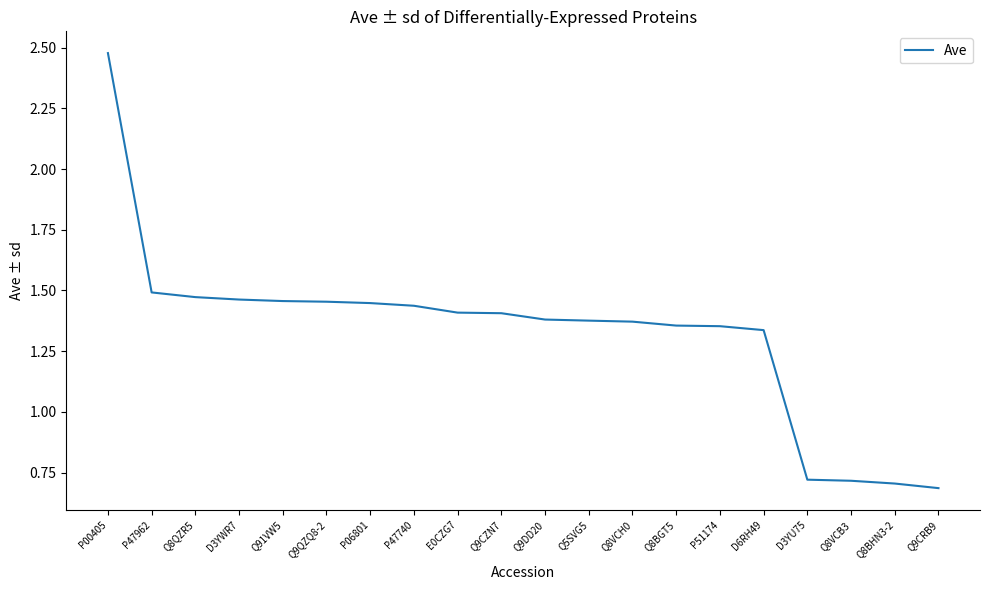

What is the difference between the values at P00405 and P06801?

1.0